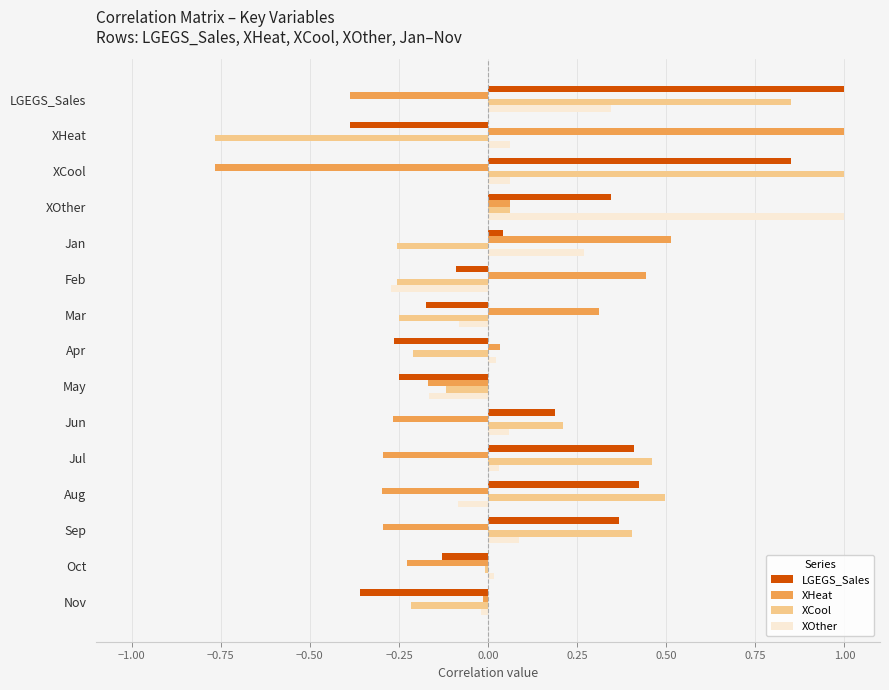

What is the difference between the second highest and second lowest values in the XCool series?

1.1